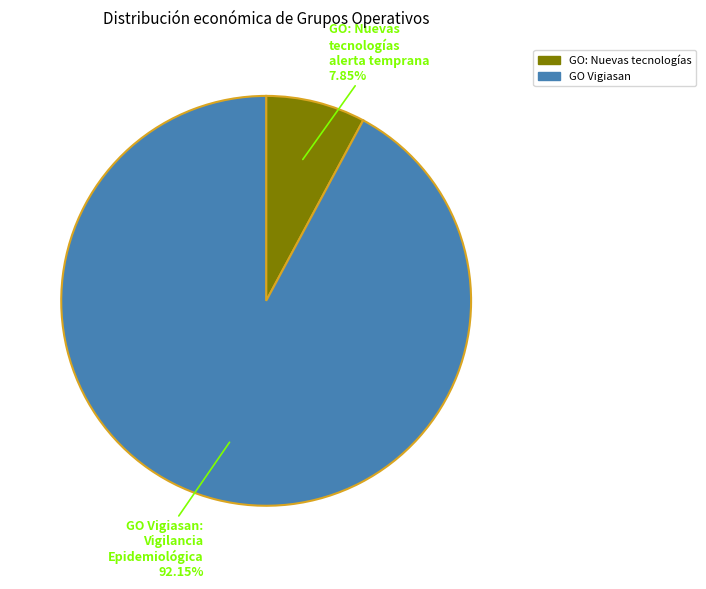

Is there any slice that represents more than half of the pie?

Yes